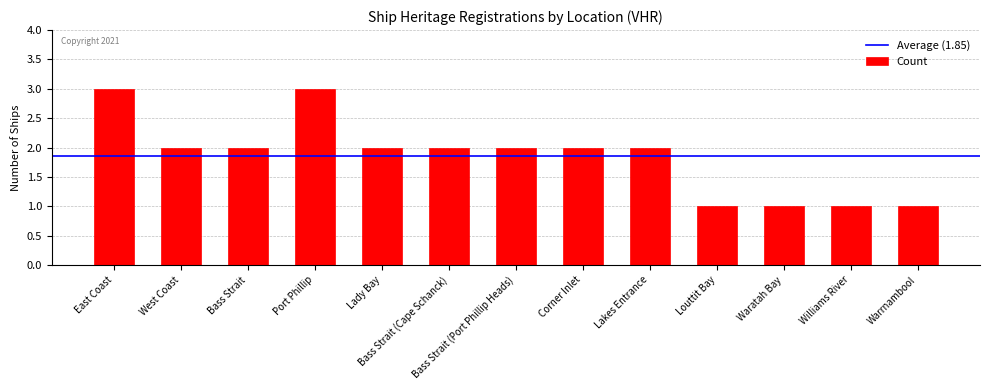

What is the smallest value displayed?

1